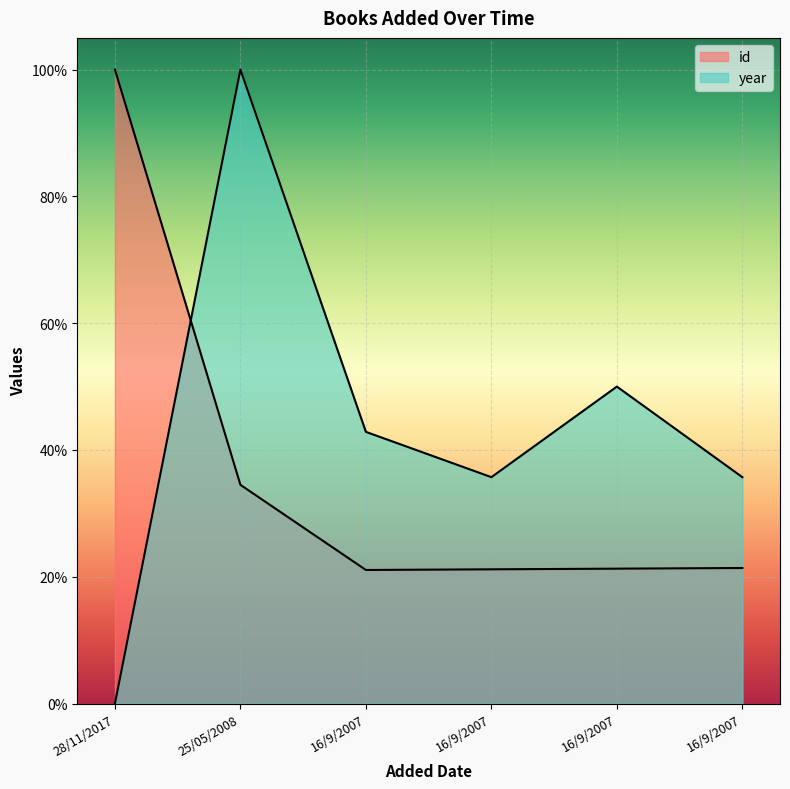

In year, how many points are lower than both neighbors (excluding endpoints)?

1